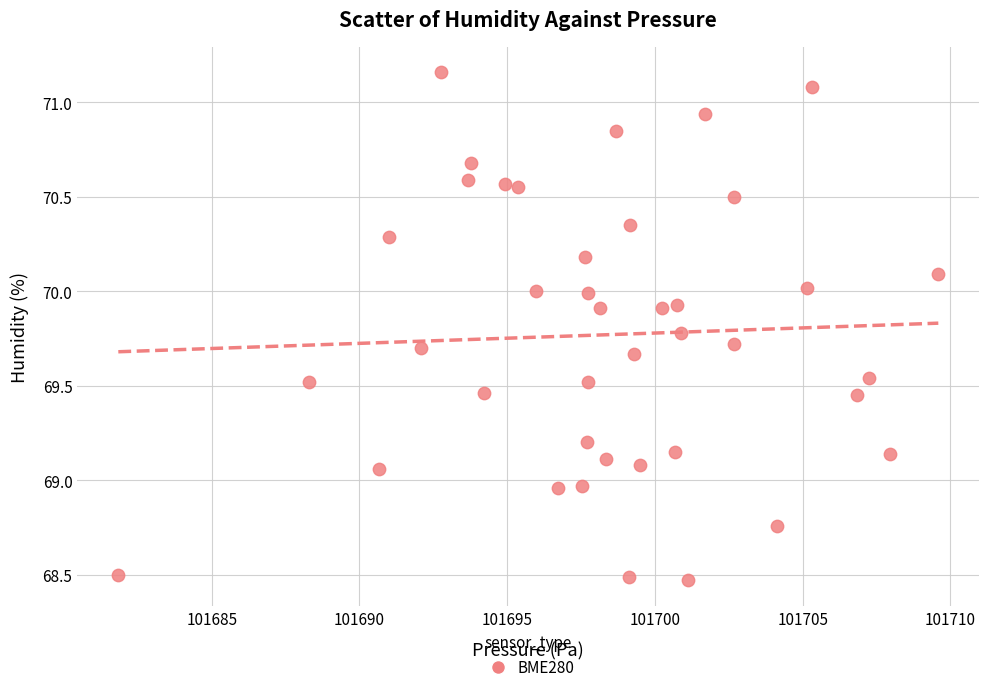

What is the range of X values (max minus min)?

27.8